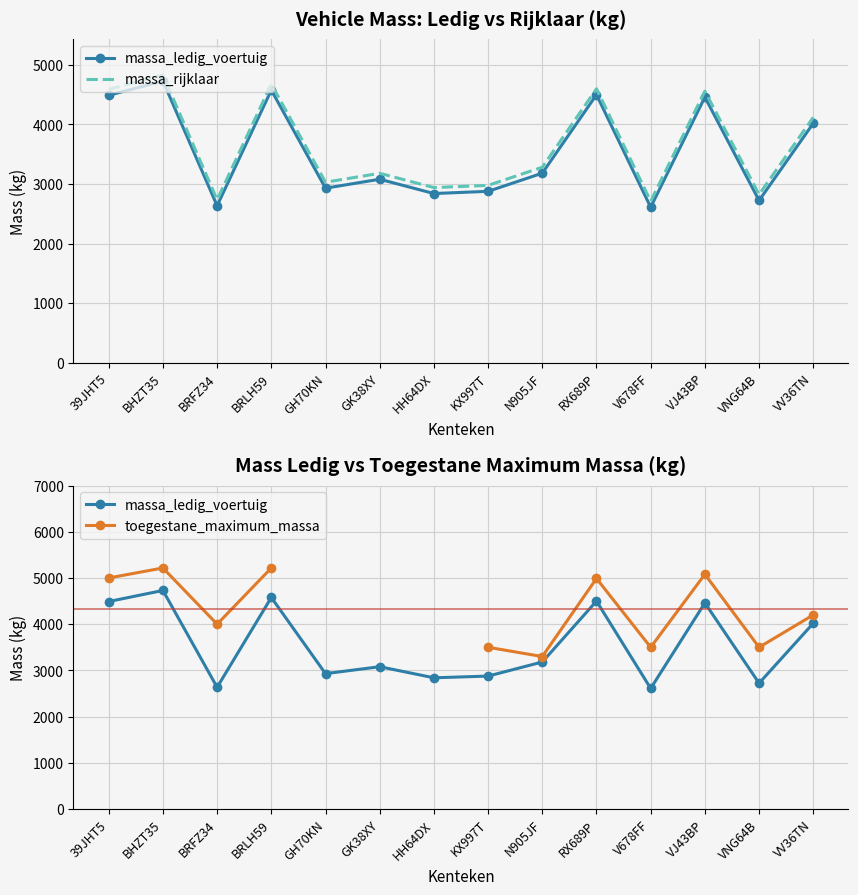

What are all the series names shown in the legend?

massa_ledig_voertuig, massa_rijklaar, toegestane_maximum_massa